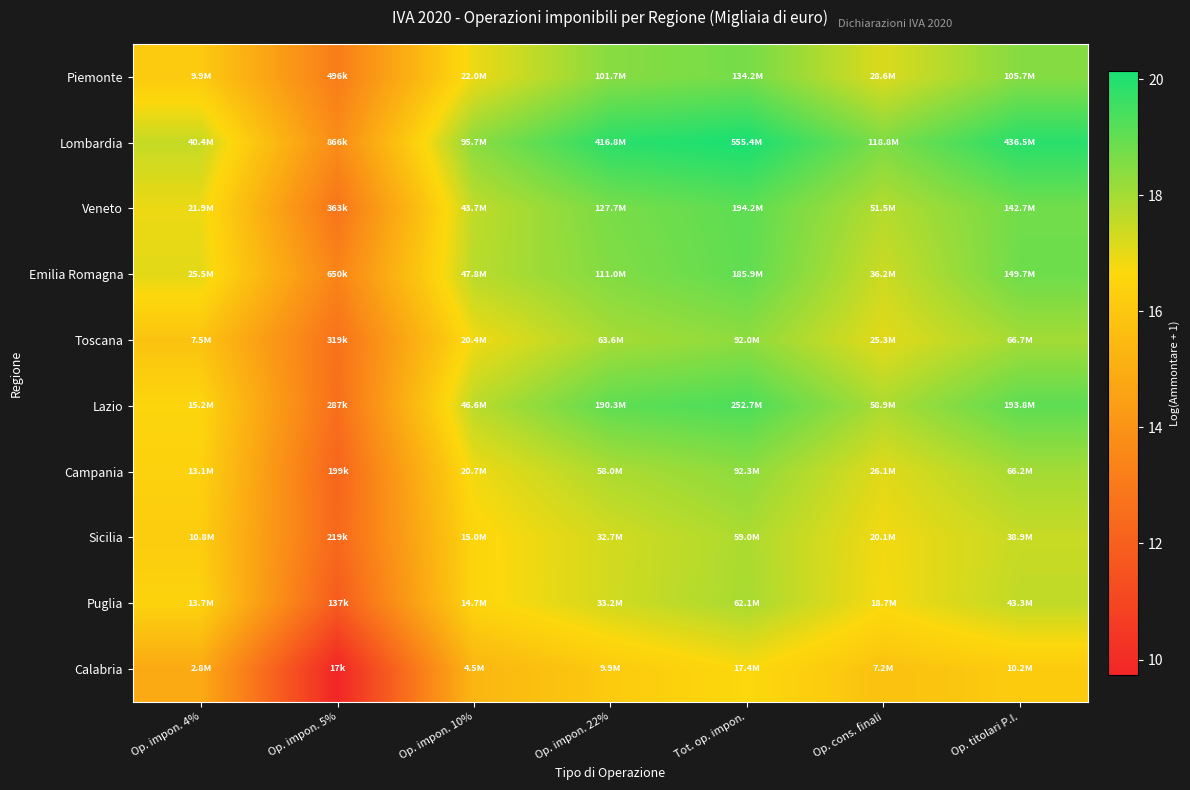

At which category is the sum across all series the highest?

Tot. op. impon.